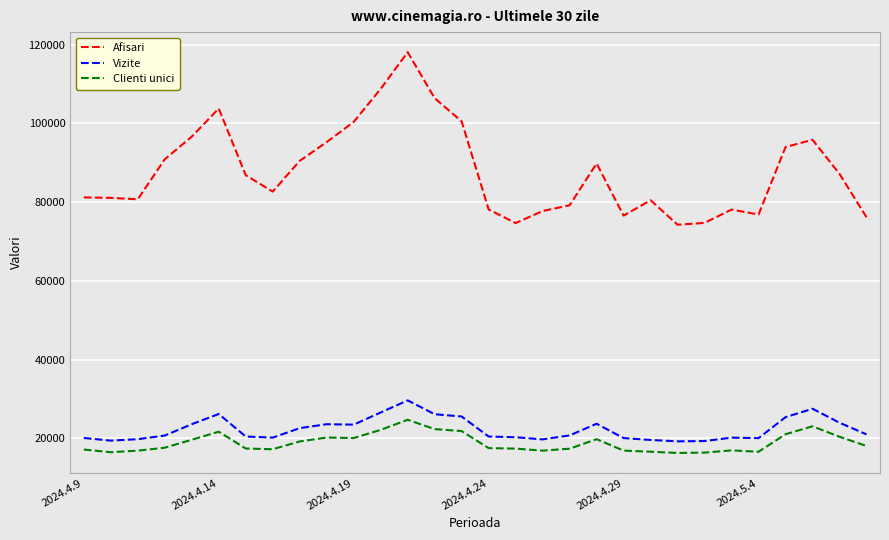

Which series has the widest spread of values?

Afisari